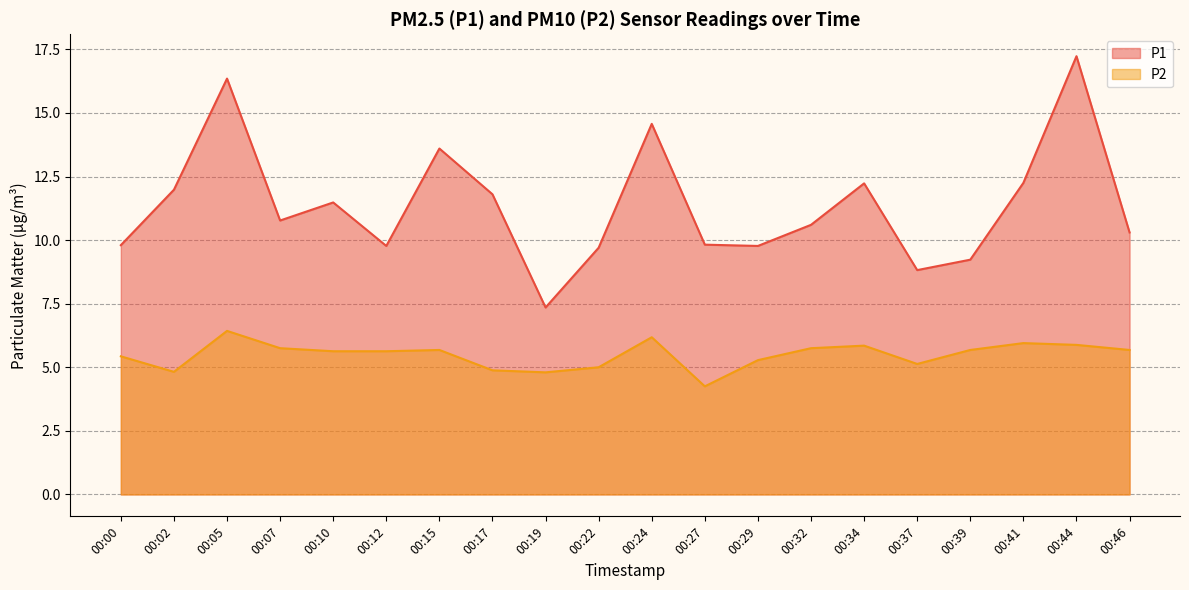

True or false: P1 has more than 0 points higher than both neighbors.

True